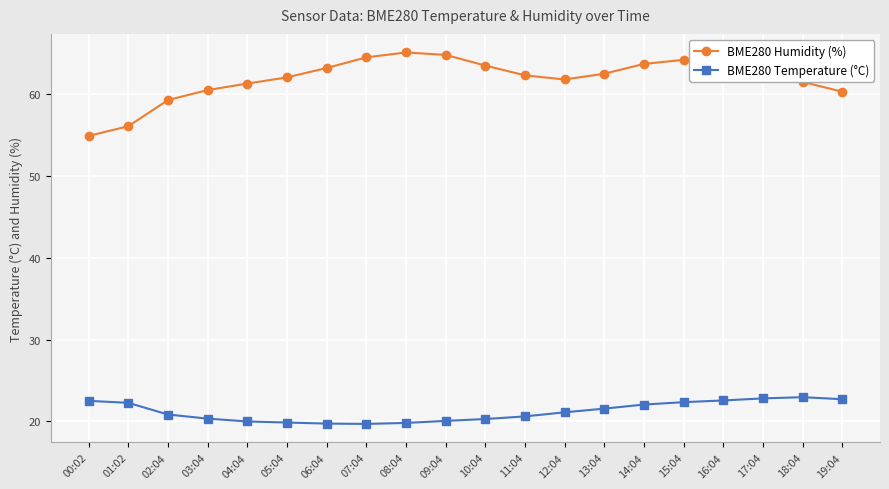

At 01:02, list the series in order from largest to smallest.

BME280 Humidity (%), BME280 Temperature (°C)